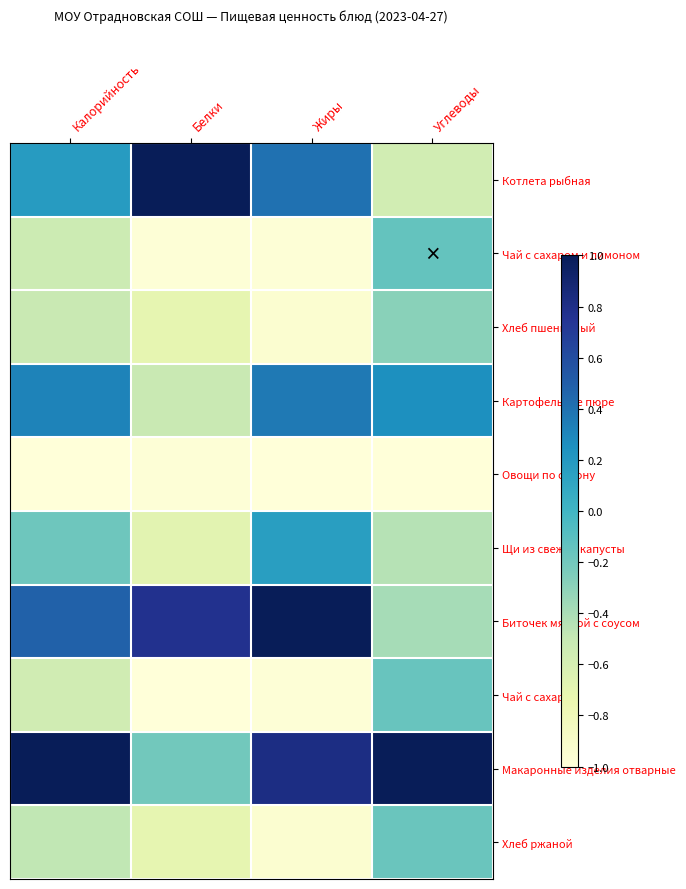

At how many categories does at least one series exceed 0?

4